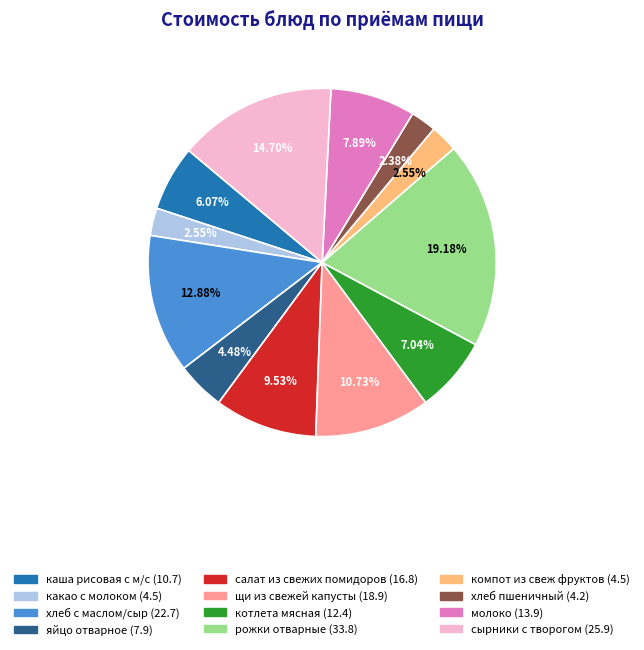

Between яйцо отварное and сырники с творогом, which is larger?

сырники с творогом